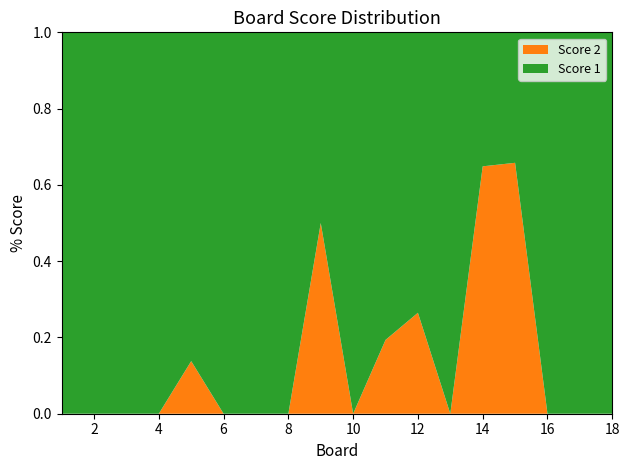

Reading left to right, extract all data points from this chart.

Score 1: 1=25	2=25	3=25	4=25	5=25	6=25	7=25	8=25	9=20	10=25	11=25	12=25	13=25	14=13	15=13	16=25	17=25	18=25
Score 2: 1=0	2=0	3=0	4=0	5=4	6=0	7=0	8=0	9=20	10=0	11=6	12=9	13=0	14=24	15=25	16=0	17=0	18=0